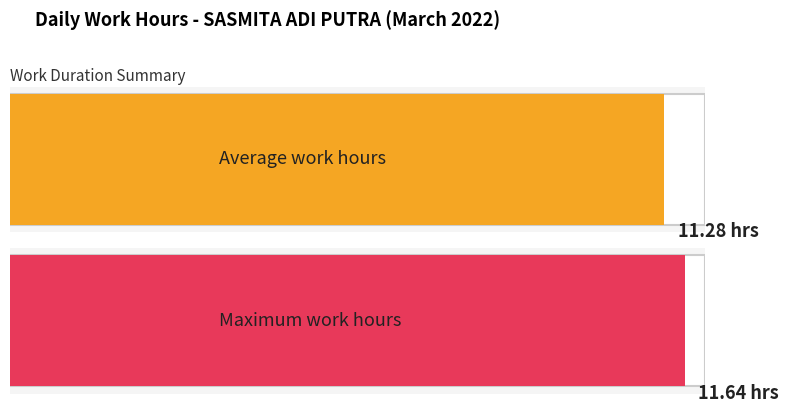

Does the chart contain stacked bars?

No